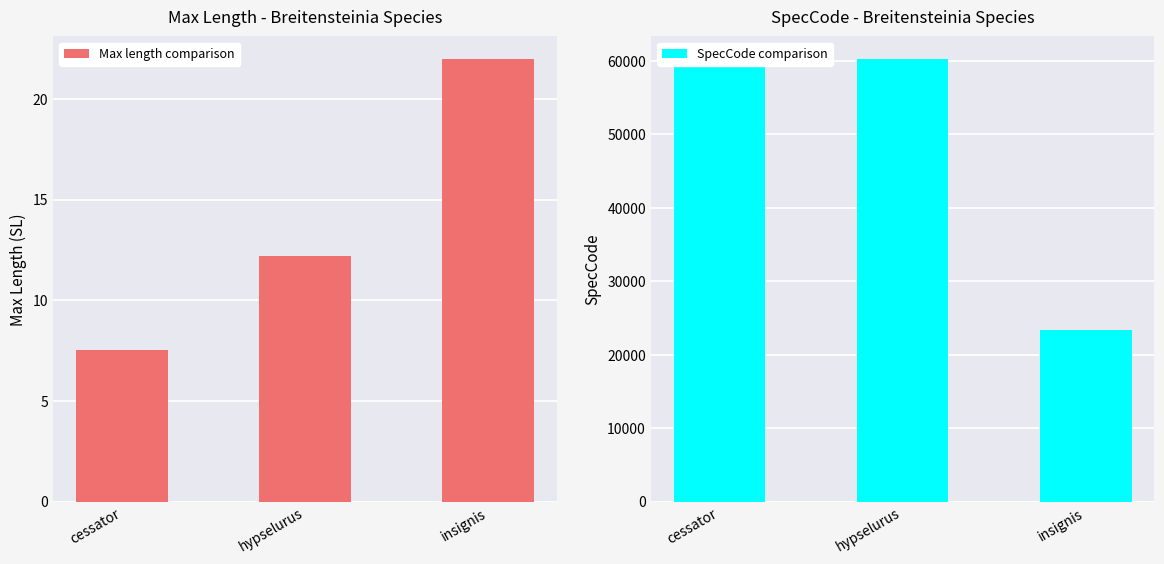

What are all the series names shown in the legend?

Max length comparison, SpecCode comparison